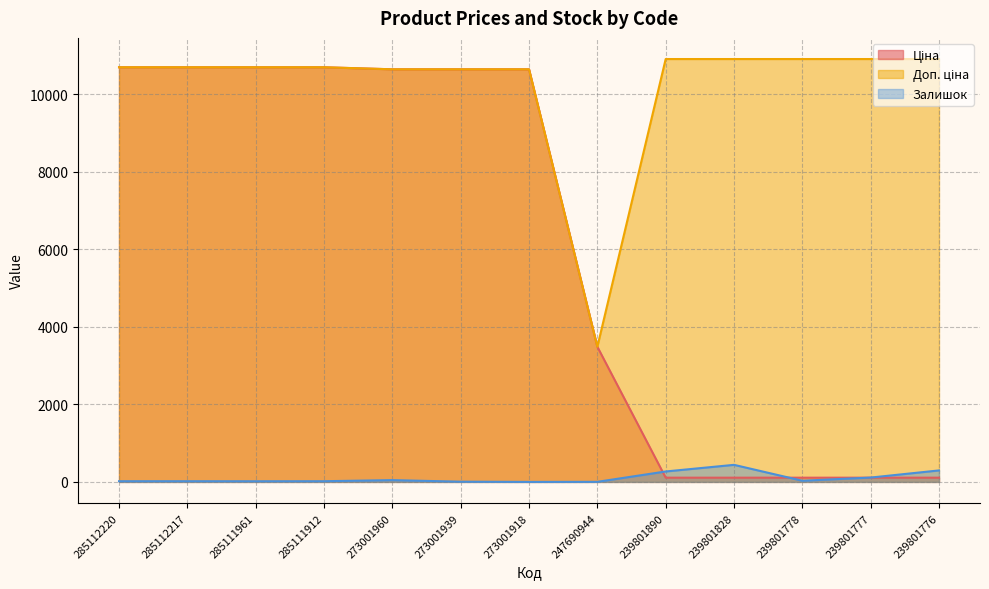

Where is the first local minimum for Доп. ціна?

247690944